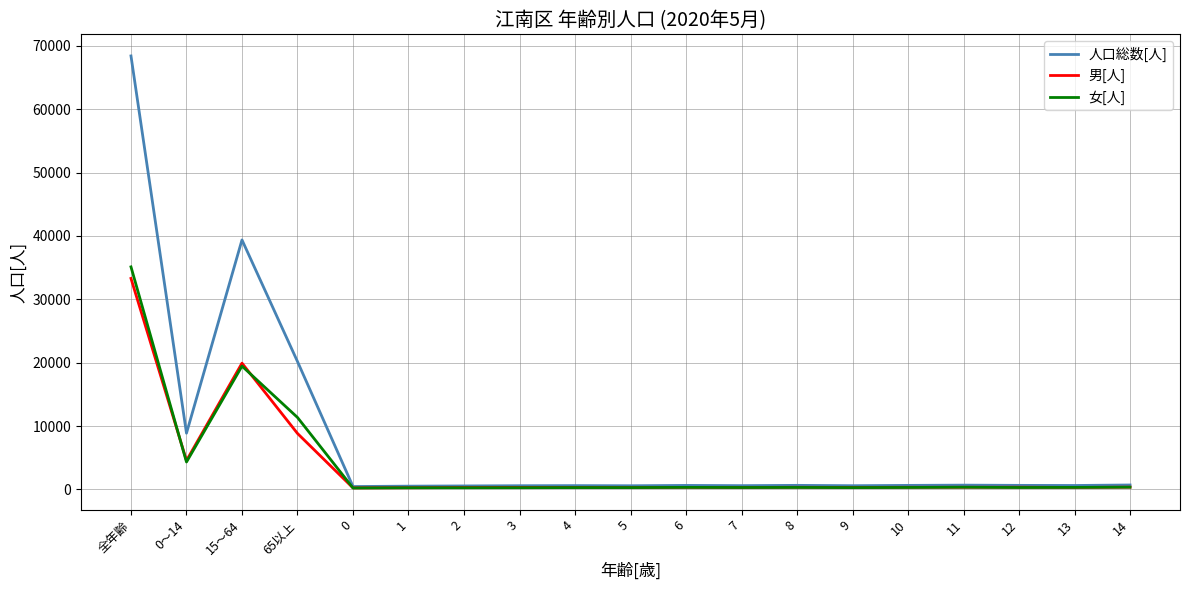

How many lines are shown in the chart?

3